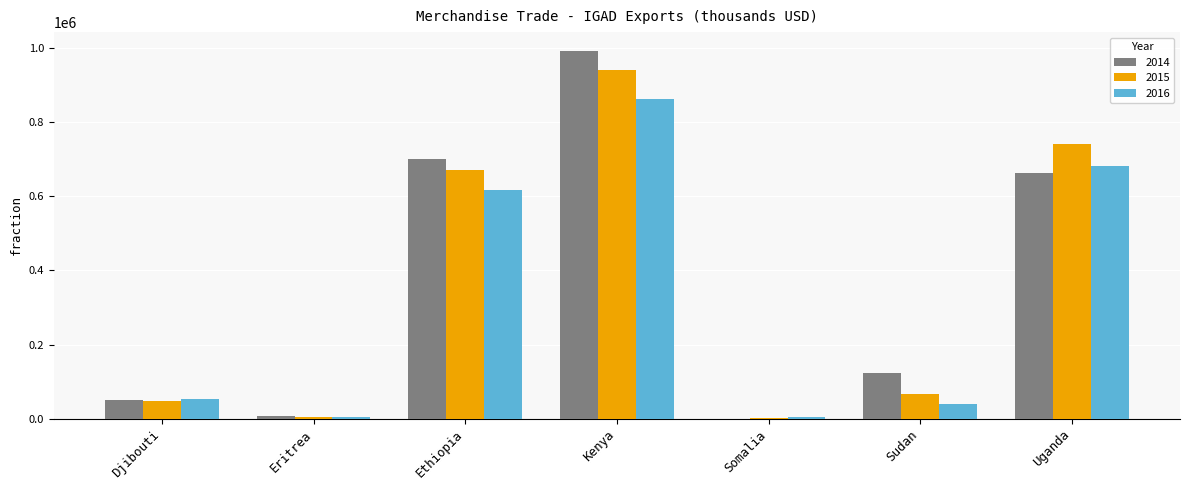

What is the sum of all 2014 values?

2535097.7